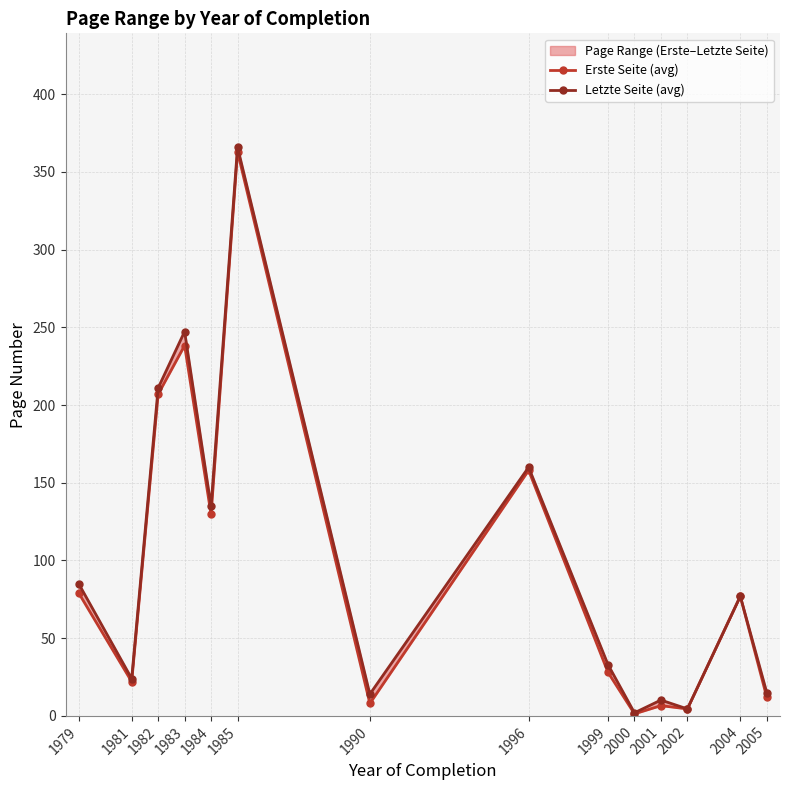

List the series in order of their overall mean, lowest first.

Erste Seite (avg), Letzte Seite (avg)